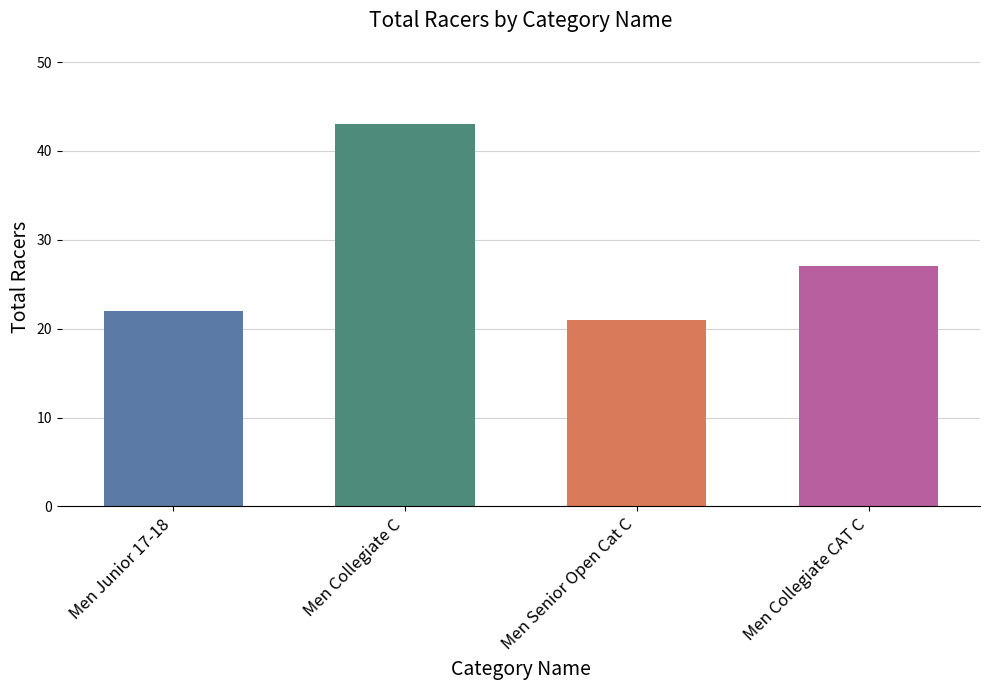

Reading right to left, extract all data points from this chart.

Men Collegiate CAT C=27	Men Senior Open Cat C=21	Men Collegiate C=43	Men Junior 17-18=22